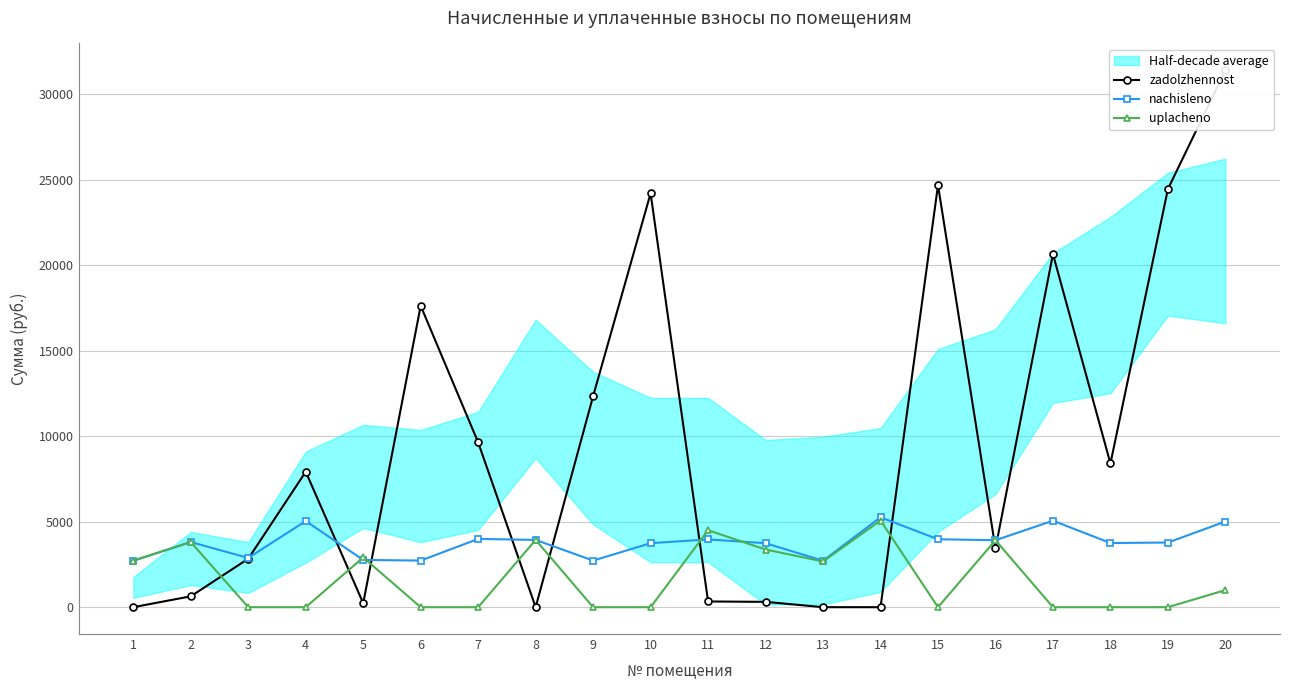

How many values in the zadolzhennost series are below 7924?

10